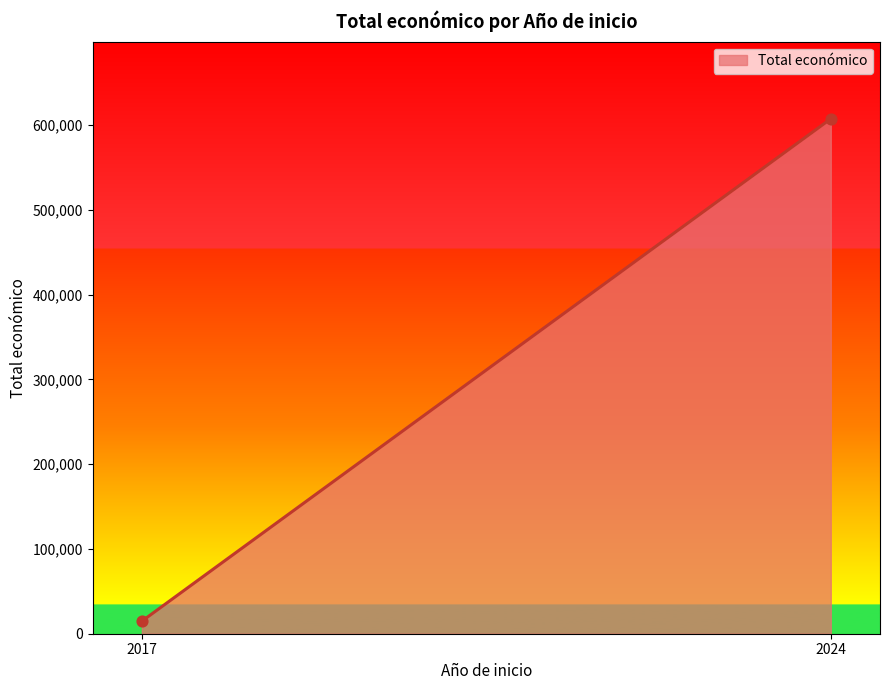

What is the range of Y values (max minus min)?

592542